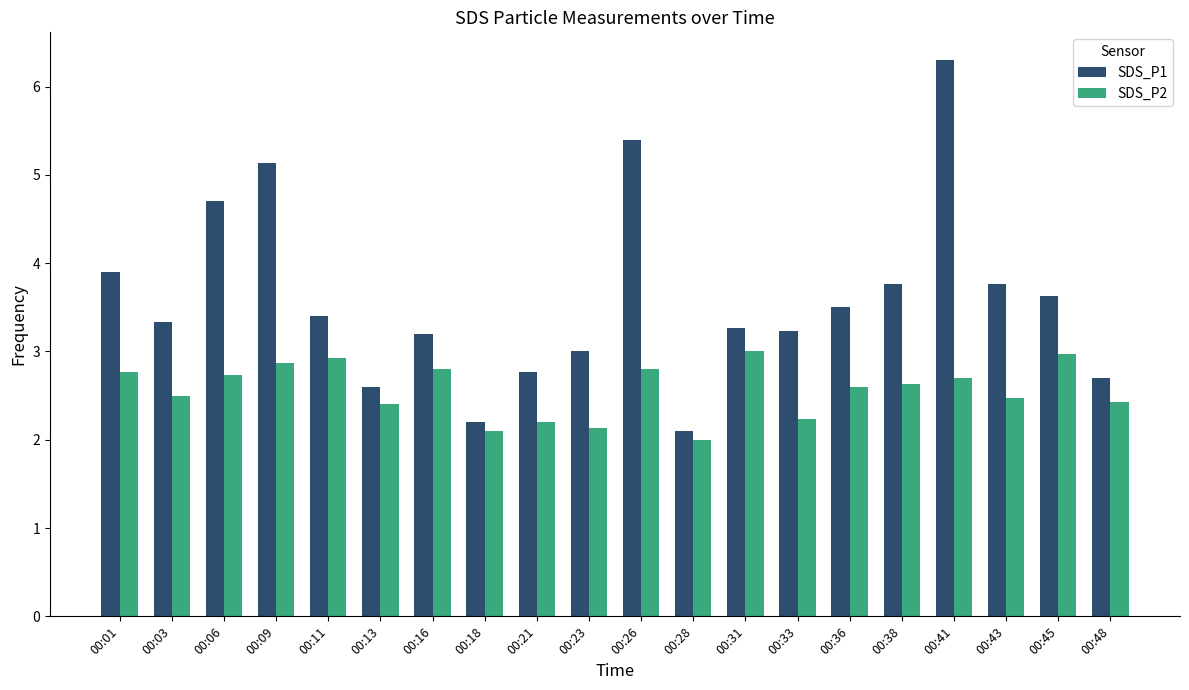

At how many categories does at least one series exceed 2?

20